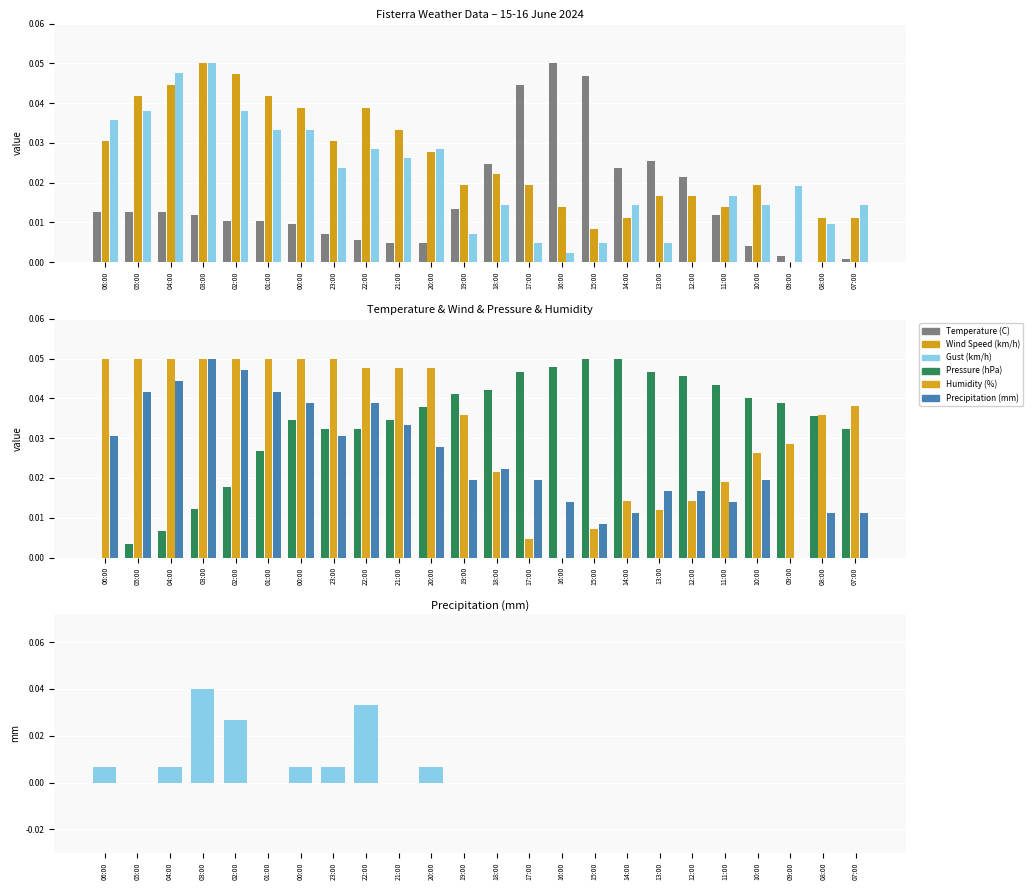

Rank the categories by Temperature (C) value from highest to lowest.

16:00, 15:00, 17:00, 13:00, 18:00, 14:00, 12:00, 19:00, 06:00, 05:00, 04:00, 03:00, 11:00, 02:00, 01:00, 00:00, 23:00, 22:00, 21:00, 20:00, 10:00, 09:00, 07:00, 08:00